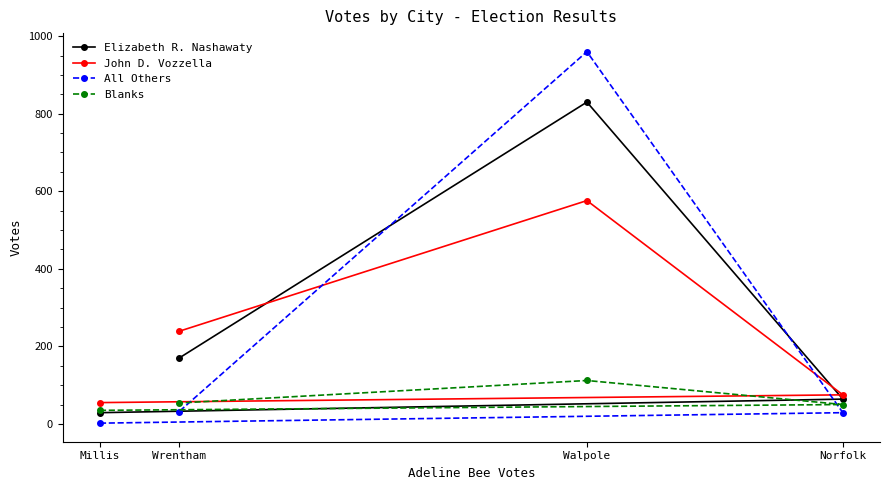

The Elizabeth R. Nashawaty series shows 170 at Wrentham. True or false?

True